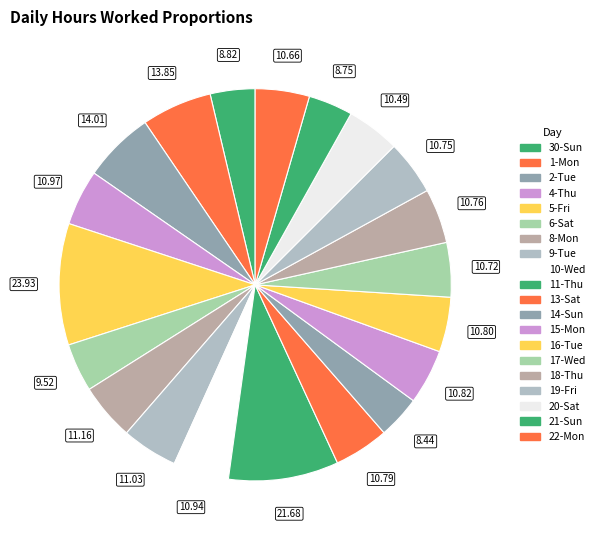

What percentage do 16-Tue and 17-Wed together represent?

9.0%